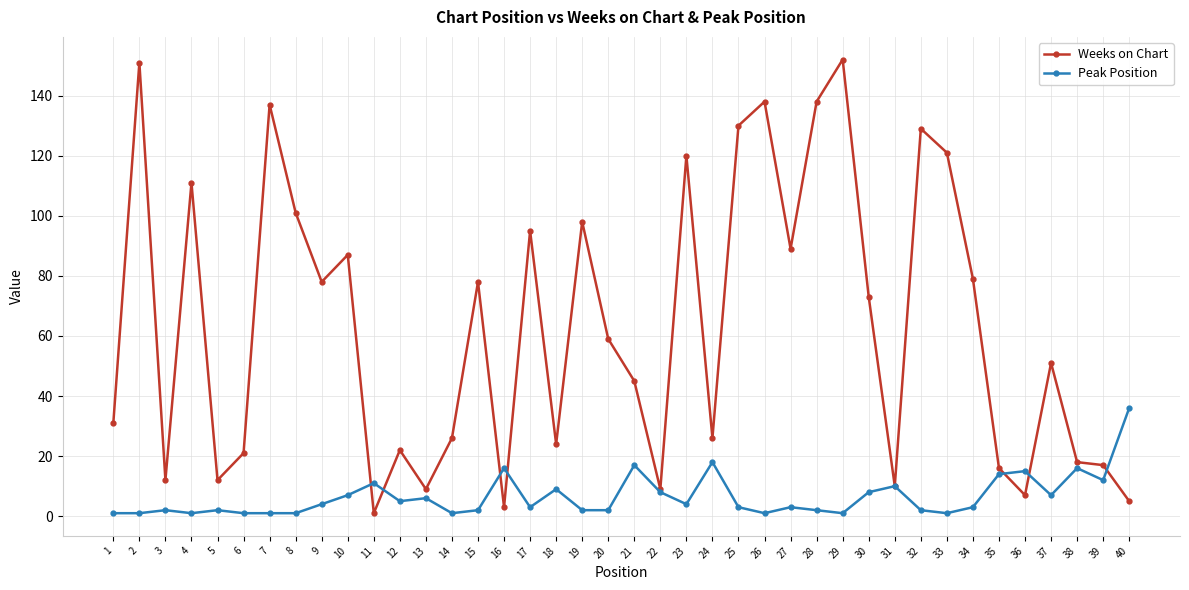

The value of Weeks on Chart at 25 is 130. True or false?

True